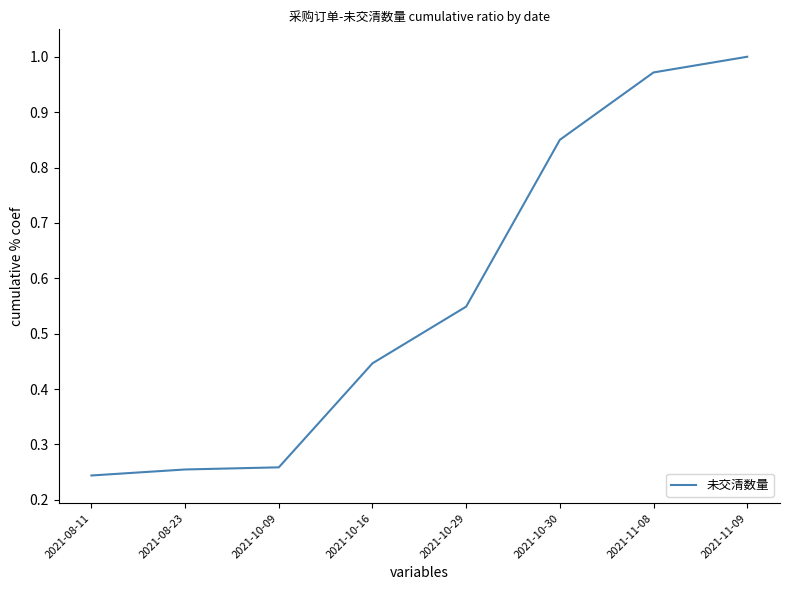

Does the chart display data point markers on the line(s)?

No